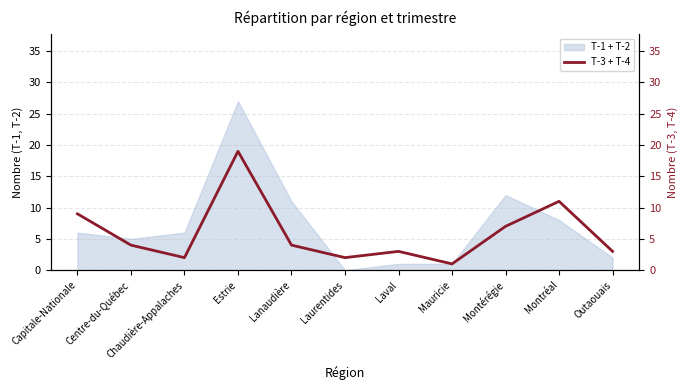

List the labels in order of value, largest first.

Estrie, Montréal, Capitale-Nationale, Montérégie, Centre-du-Québec, Lanaudière, Laval, Outaouais, Chaudière-Appalaches, Laurentides, Mauricie